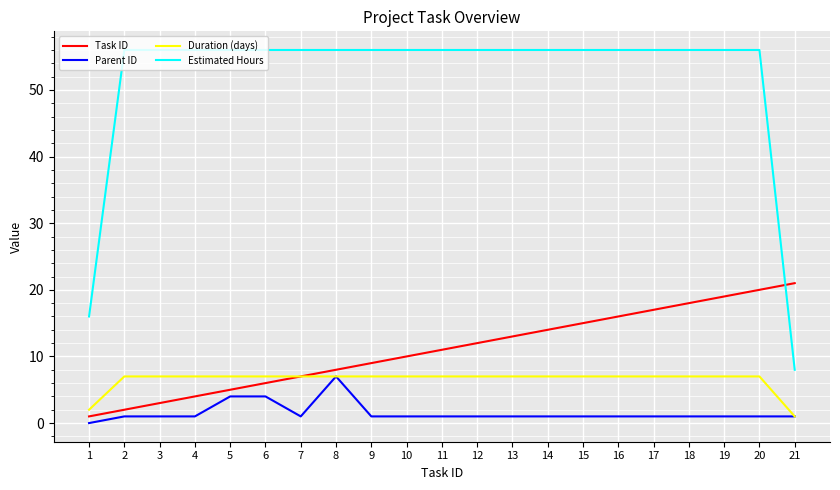

Which series has the largest total across all categories?

Estimated Hours